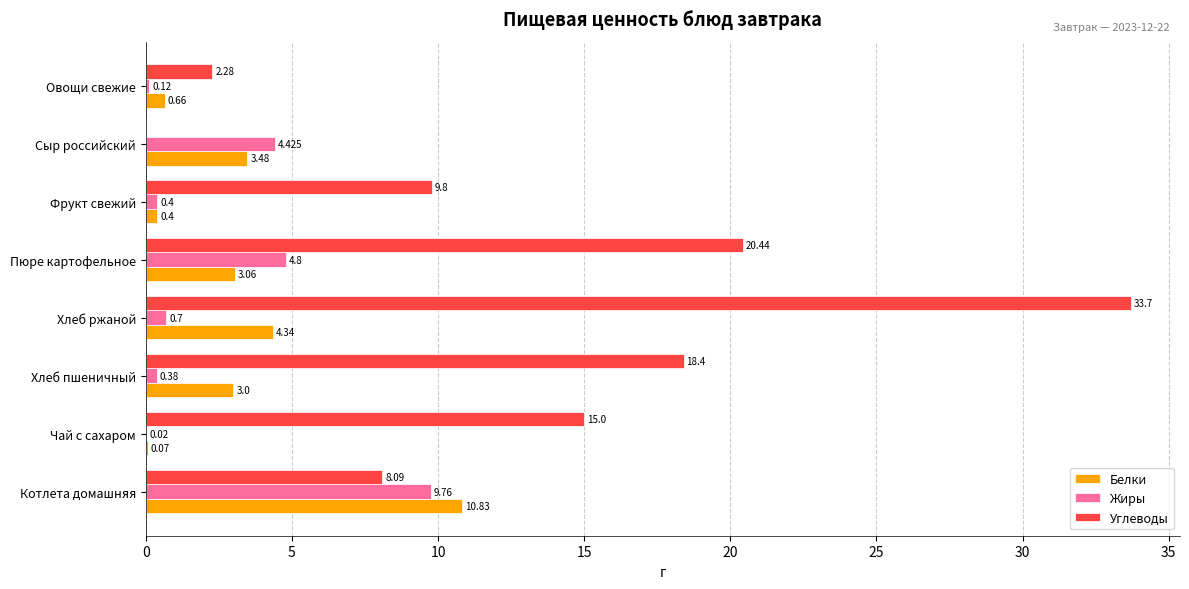

Between Котлета домашняя and Чай с сахаром, which series saw the biggest shift?

Белки